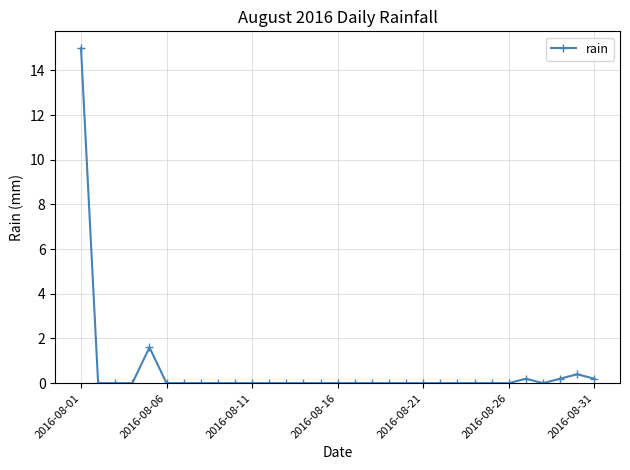

What is the difference between the maximum and second lowest values?

15.0